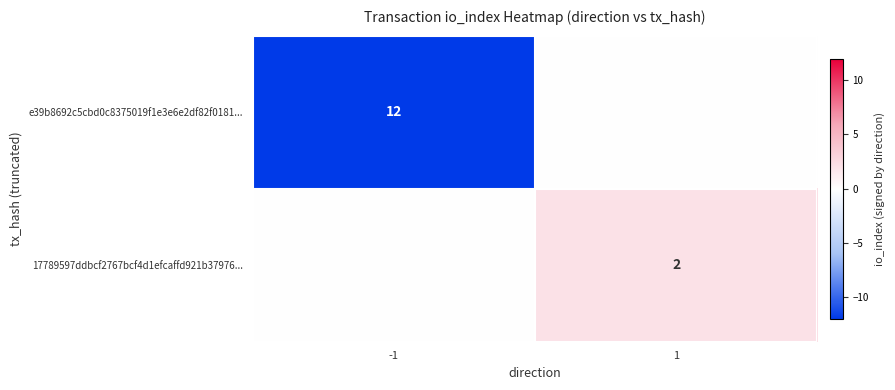

True or false: 17789597ddbcf2767bcf4d1efcaffd921b37976... has a value of 2 at 1.

True